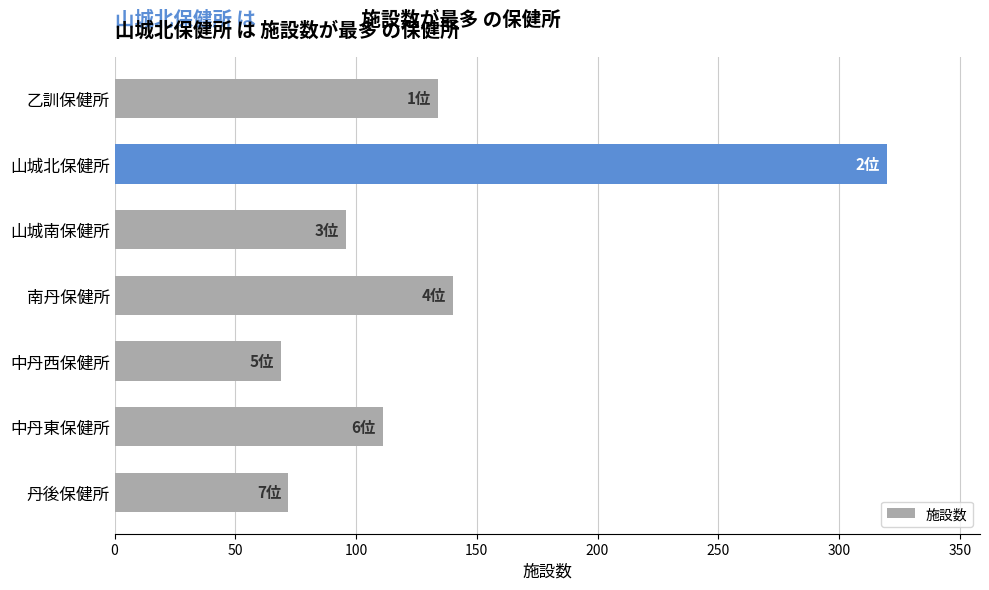

What is the label of the 2nd bar from the top?

山城北保健所